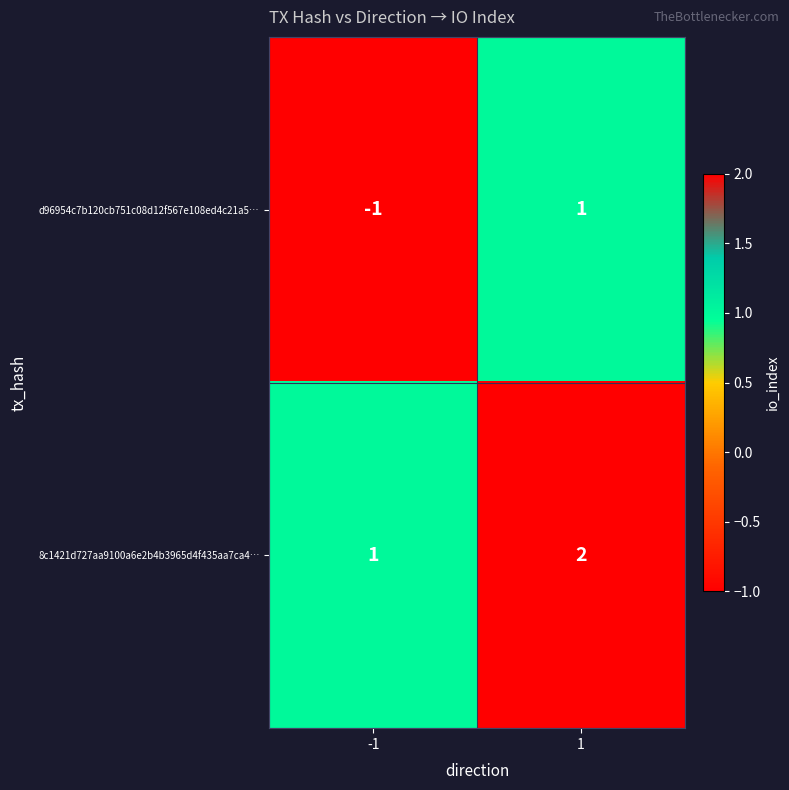

Is the value of 8c1421d727aa9100a6e2b4b3965d4f435aa7ca4… at -1 greater than the value of d96954c7b120cb751c08d12f567e108ed4c21a5… at -1?

Yes